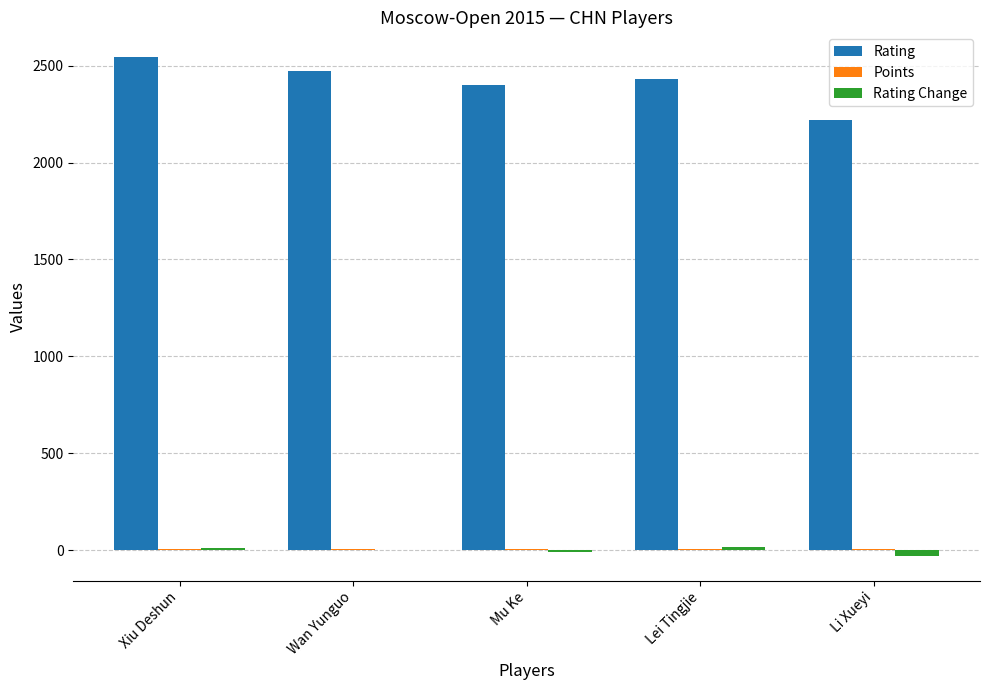

Which series has the largest total across all categories?

Rating